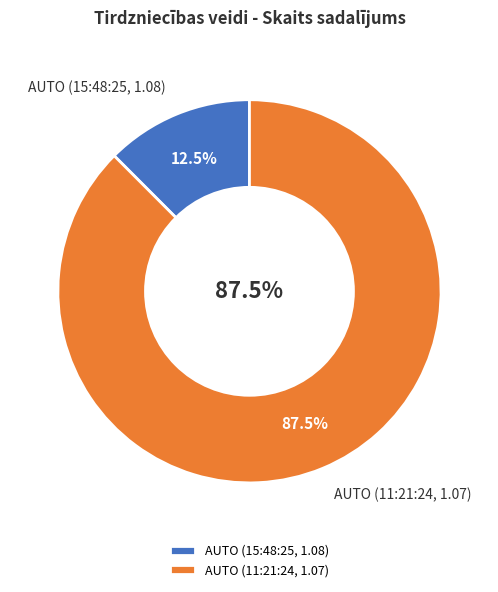

Which slice is the smallest?

AUTO (15:48:25, 1.08)